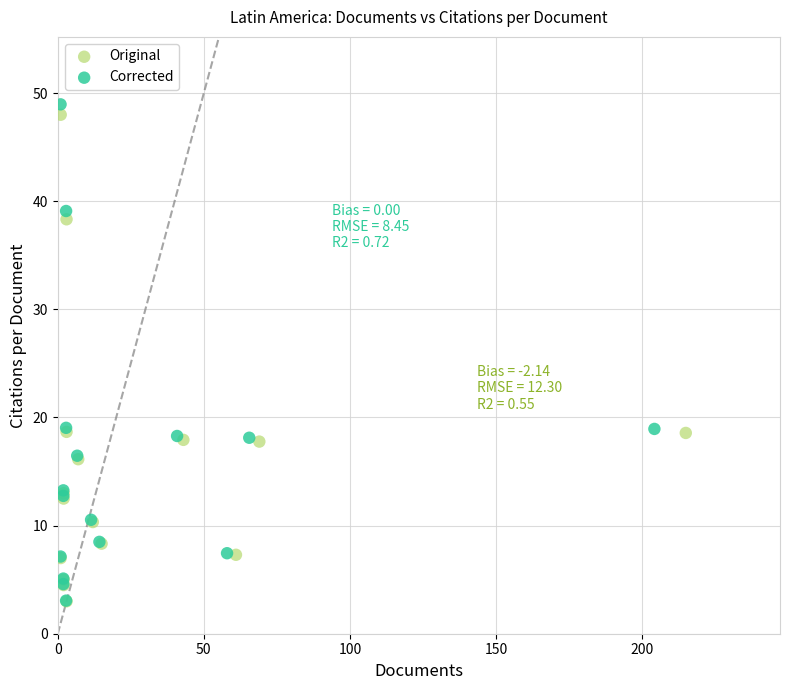

Which series has the widest spread of Y values?

Corrected